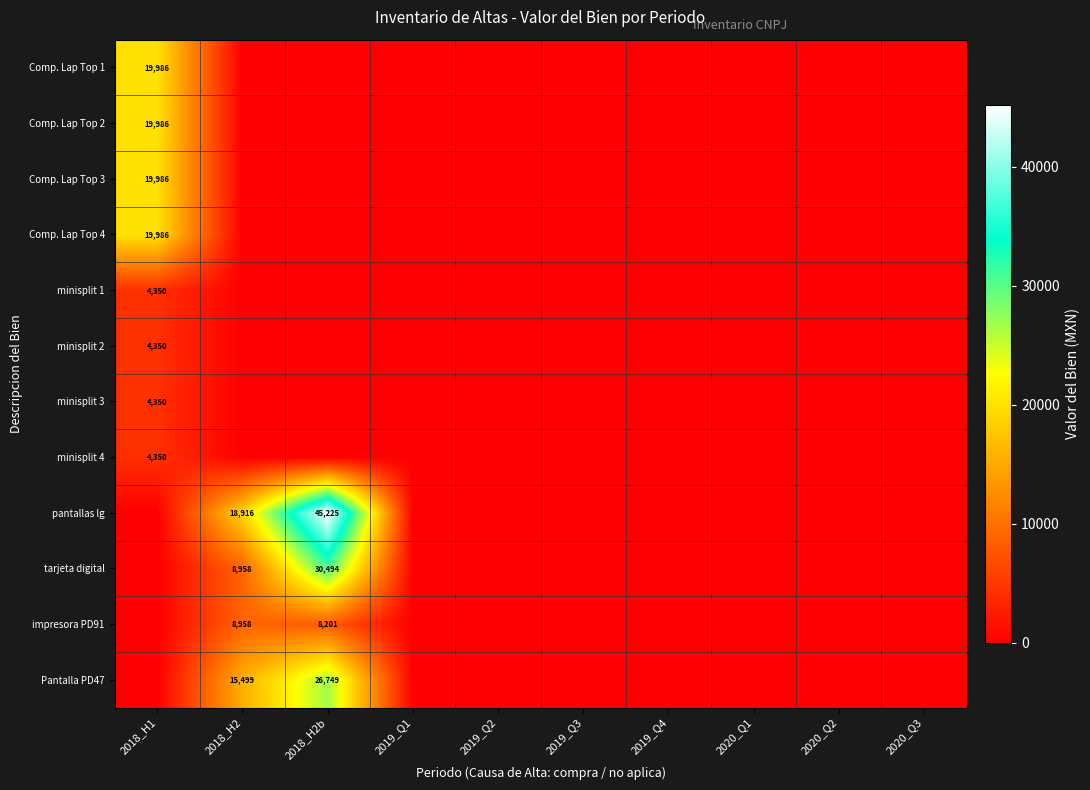

The value of pantallas lg at 2018_H2 is 27053. True or false?

False